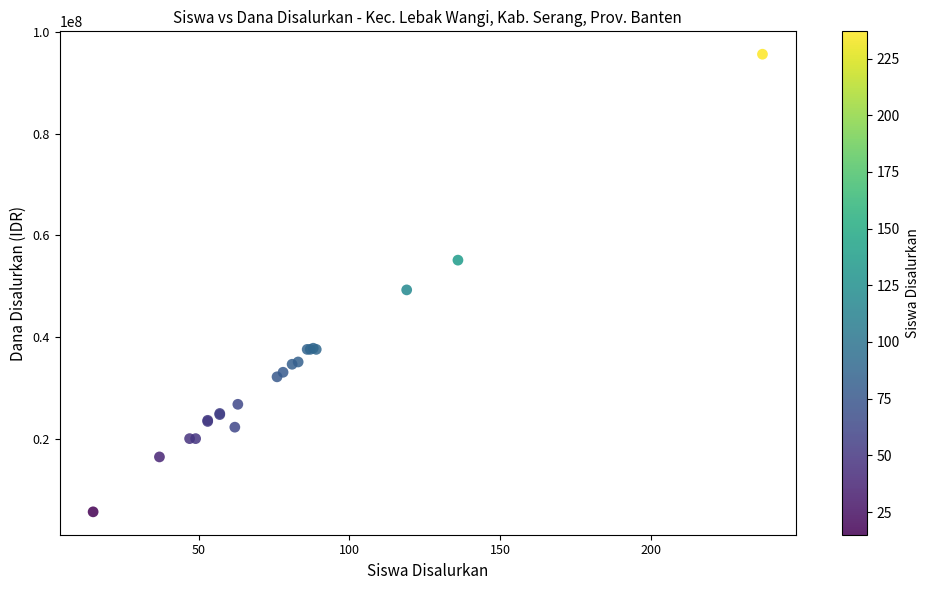

What Y value in the scatter plot is closest to 50625000?

49275000